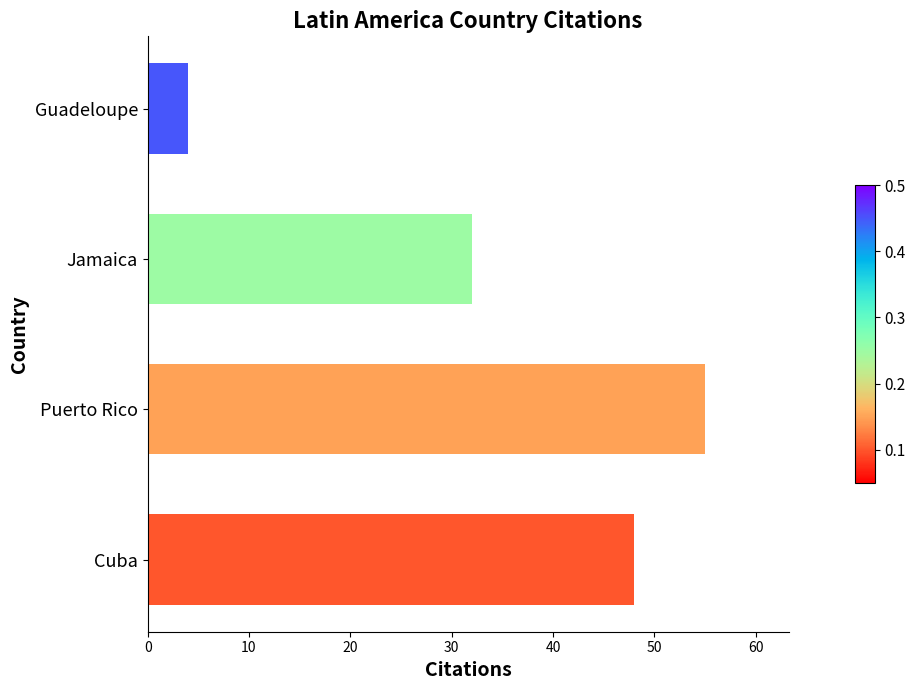

The value at Jamaica is 32. True or false?

True